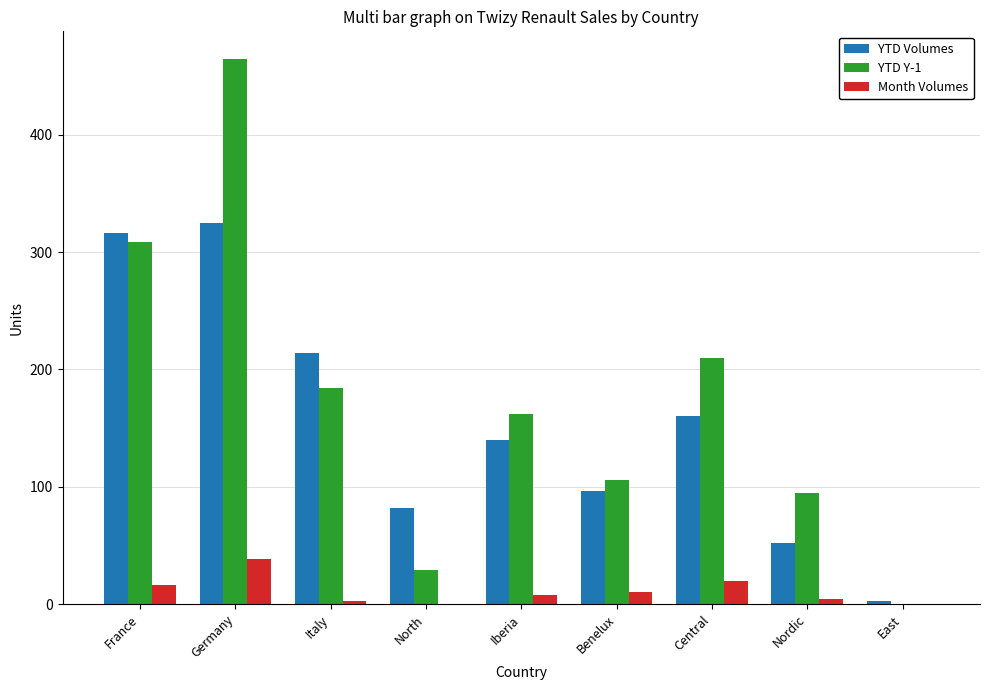

At which category does the chart reach its peak across all series?

Germany